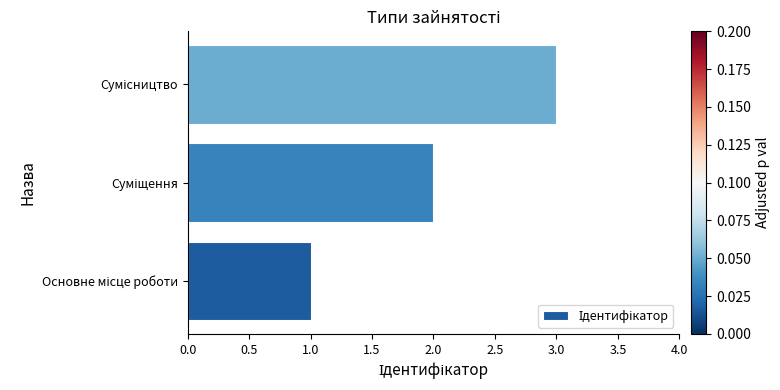

What is the maximum value shown in the chart?

3